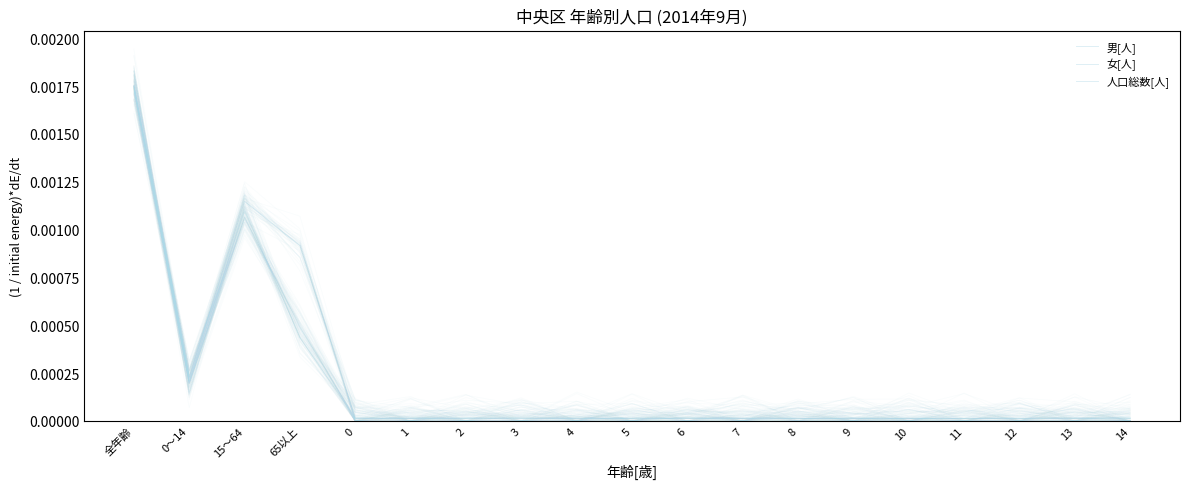

Rank the series at 14 from lowest to highest value.

女[人], 人口総数[人], 男[人]